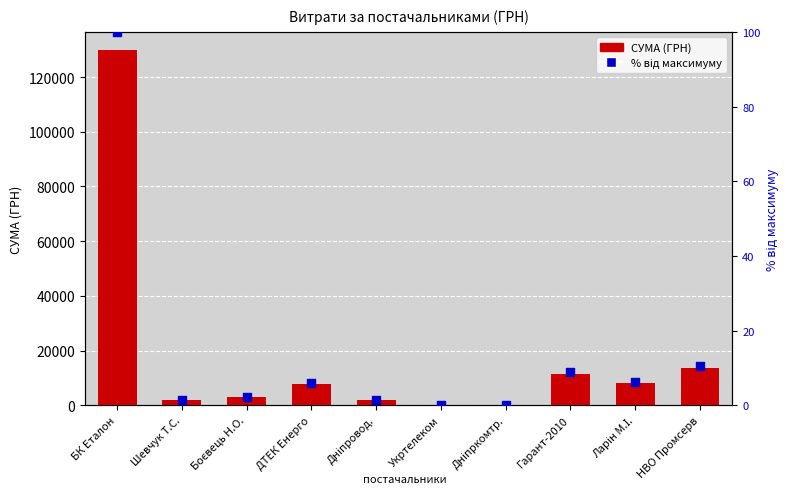

Is the value of % від максимуму at Дніпркомтр. greater than the value of СУМА (ГРН) at Дніпркомтр.?

No